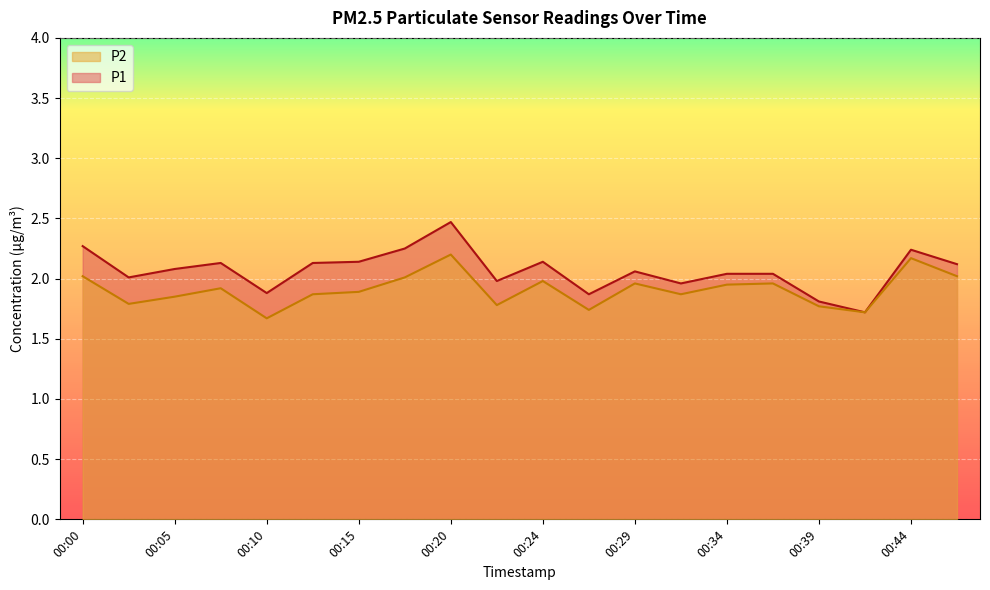

What is the sum of the P2 values at 00:32 and 00:10?

3.5